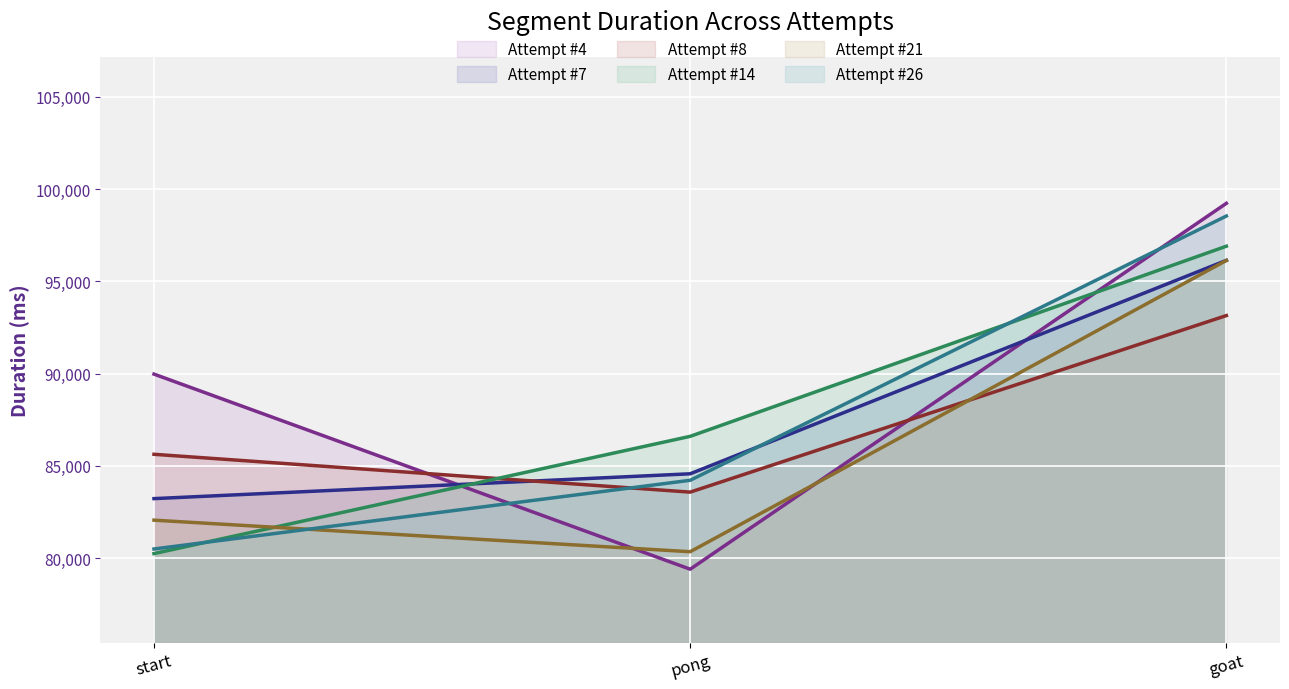

The value of Attempt #26 at pong is 34823. True or false?

False